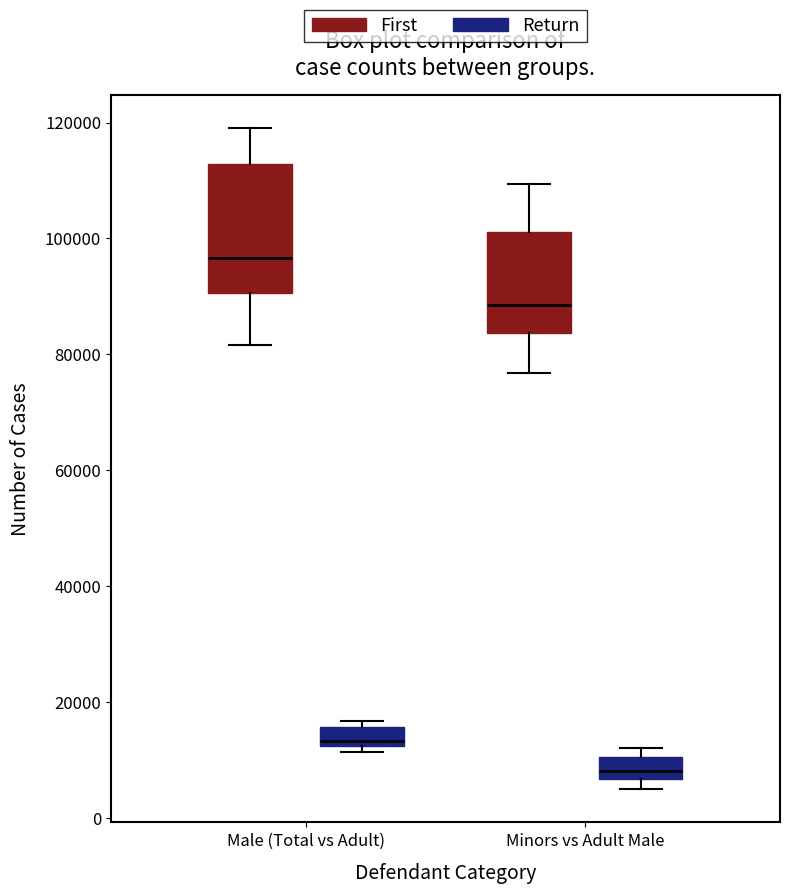

Reading left to right, transcribe this box plot: for each box, give where its median line is, the range the box spans, and where its two whiskers end, as read against the y-axis. The values are not printed on the chart, so give them approximately, as read against the axis.

Male (Total vs Adult) (First): median 96000, box 90000 to 112000, whiskers 82000 to 120000
Male (Total vs Adult) (Return): median 14000, box 12000 to 16000, whiskers 12000 (just below the box's lower edge) to 16000 (just above the box's upper edge)
Minors vs Adult Male (First): median 88000, box 84000 to 102000, whiskers 76000 to 110000
Minors vs Adult Male (Return): median 8000, box 6000 to 10000, whiskers 4000 to 12000